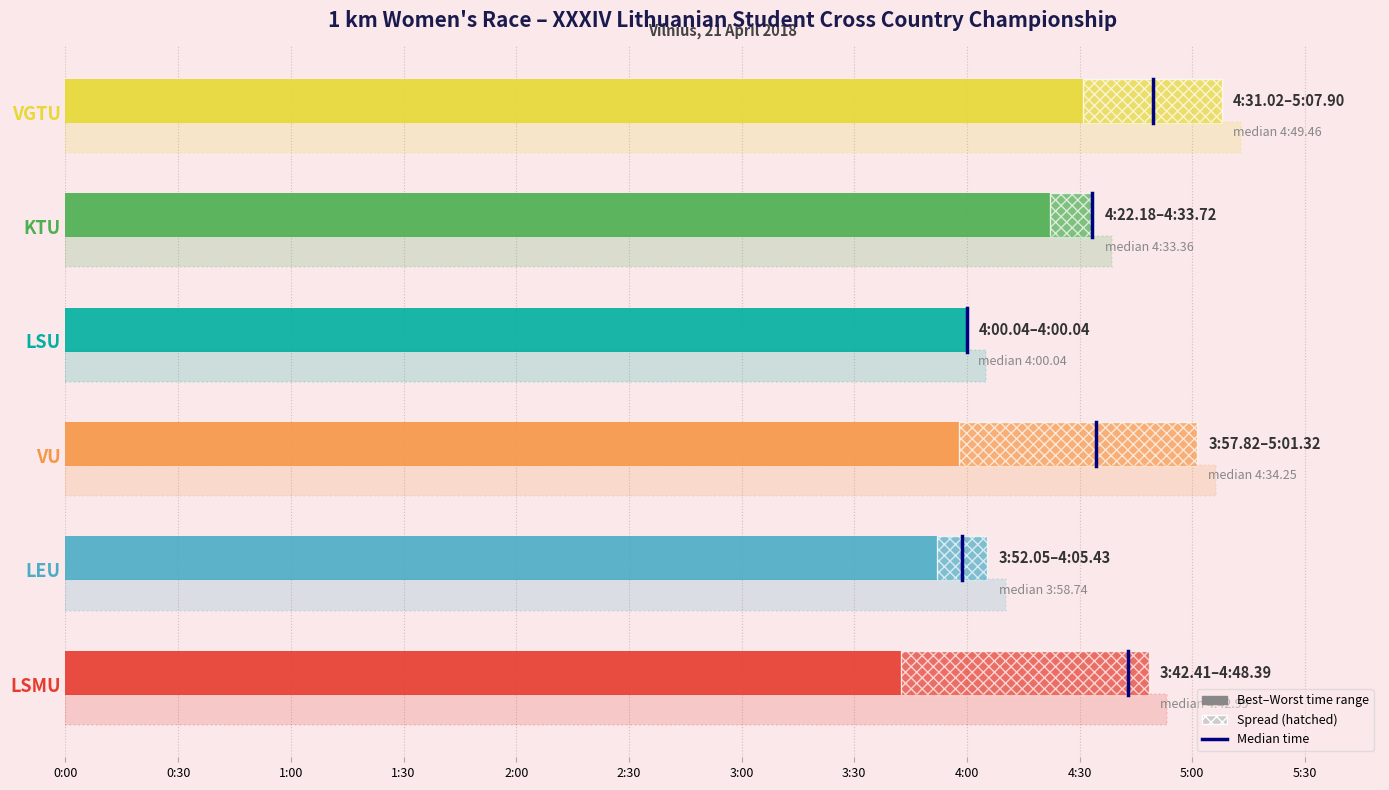

Count the number of categories in the chart.

6